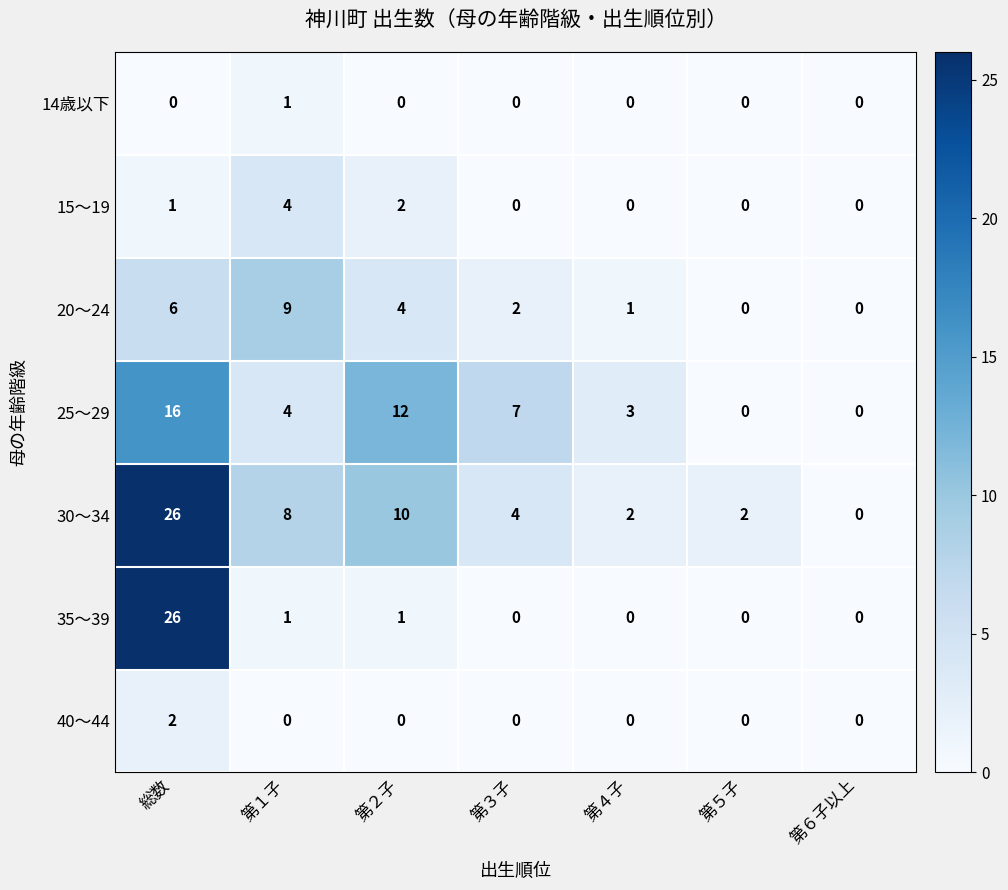

Count the 14歳以下 values in the range 0 to 1.

7